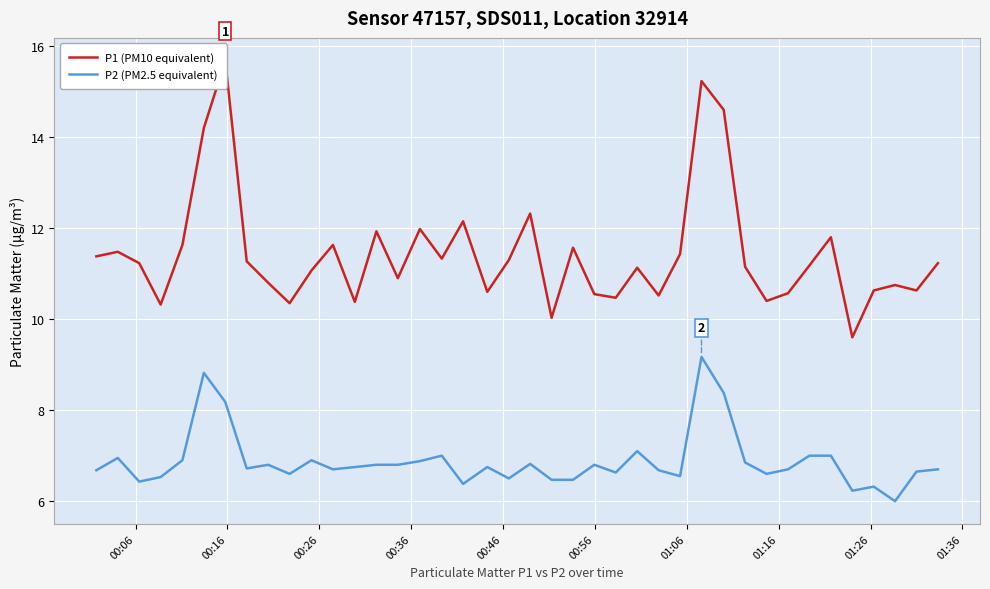

What is the lowest value of the P2 (PM2.5 equivalent) series?

6.0